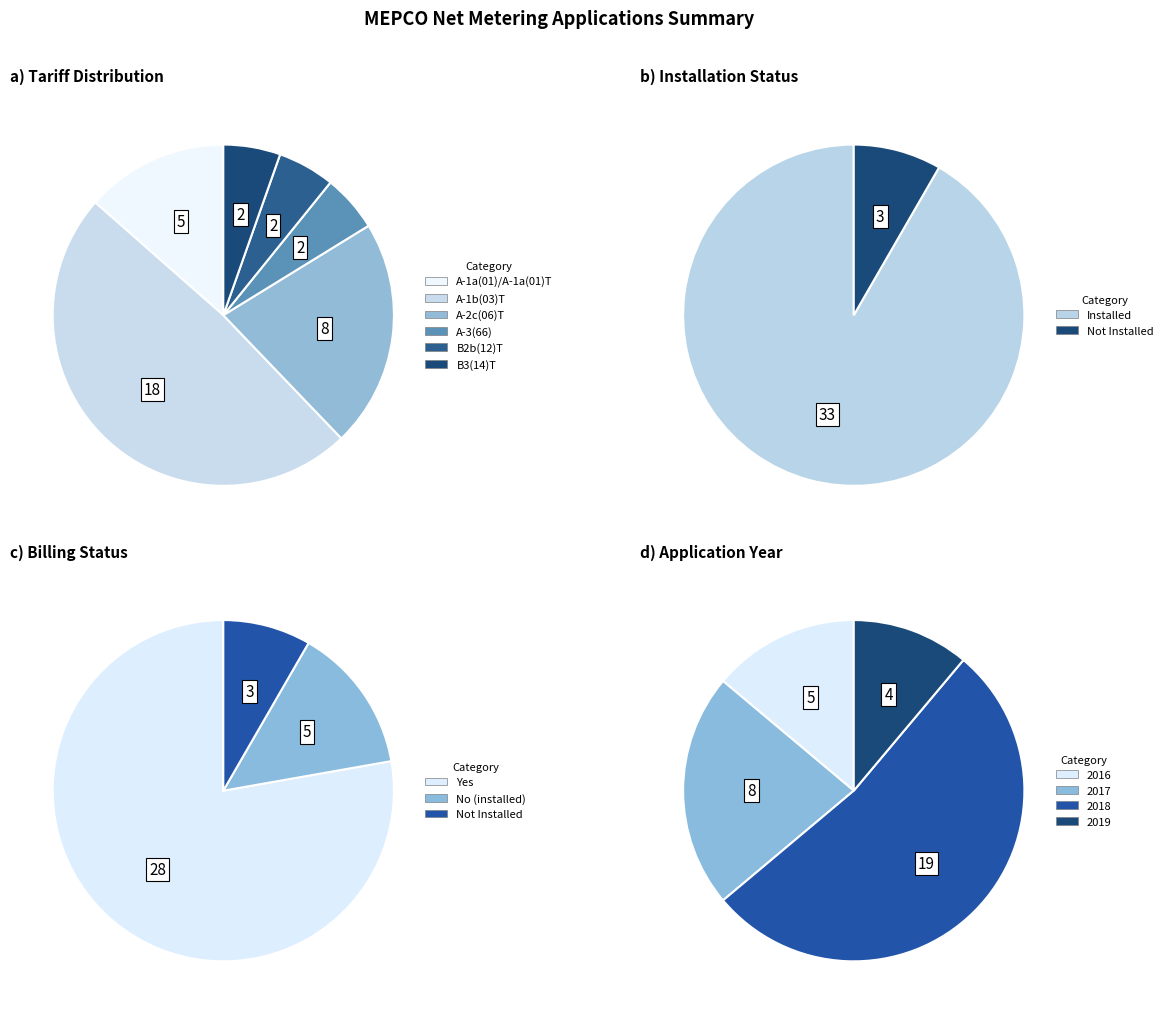

The No slice represents 8% of the pie. True or false?

True